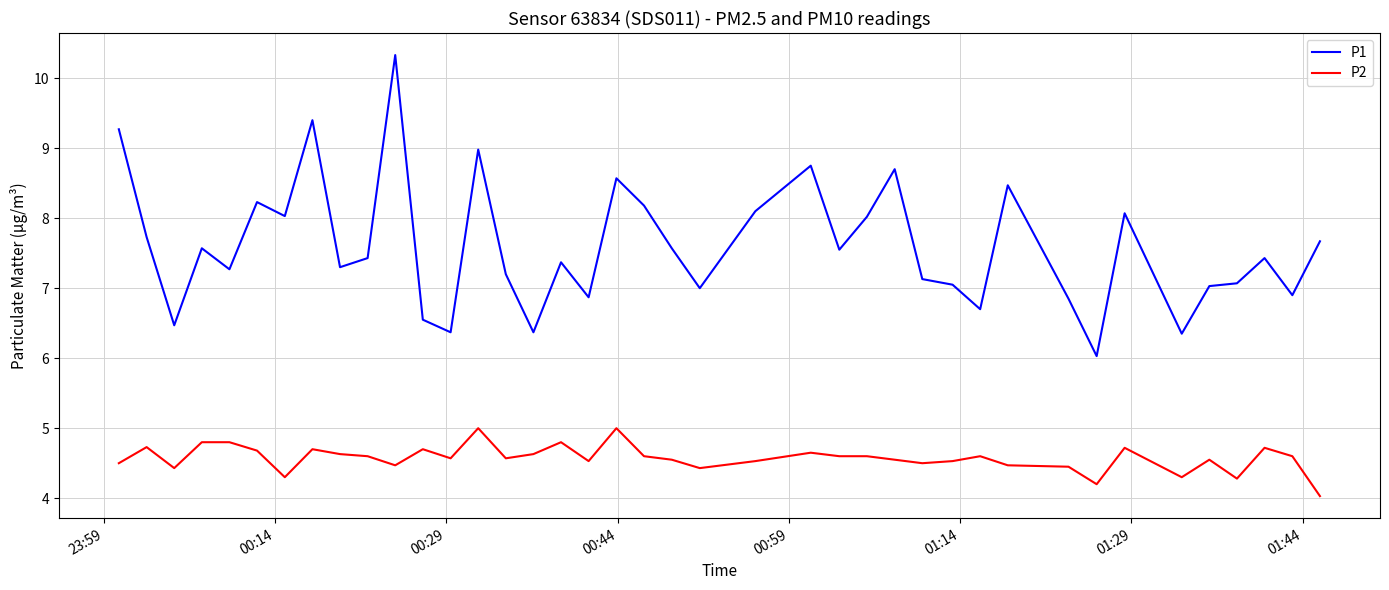

What is the difference between the maximum and second lowest values in the P1 series?

4.0